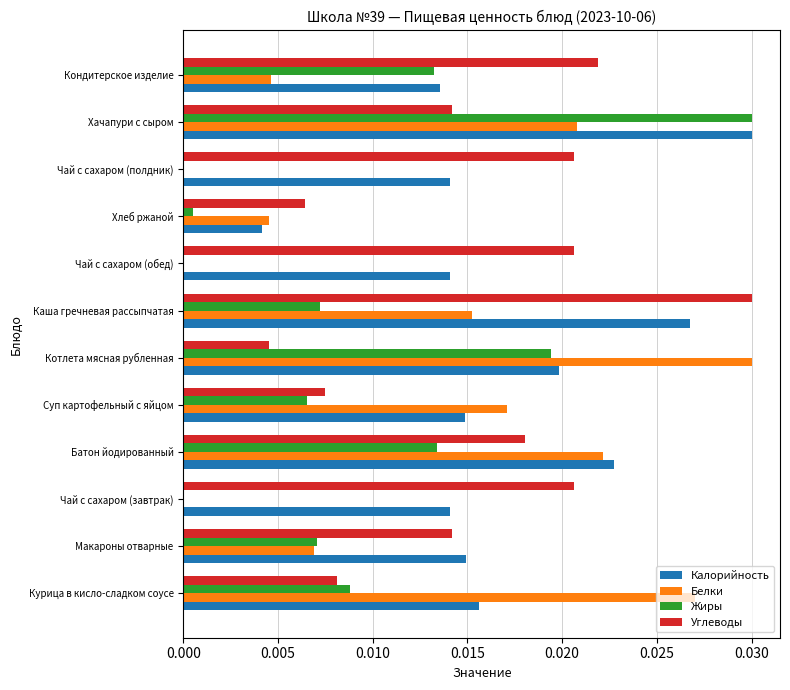

Between Суп картофельный с яйцом and Каша гречневая рассыпчатая, which series saw the biggest shift?

Углеводы